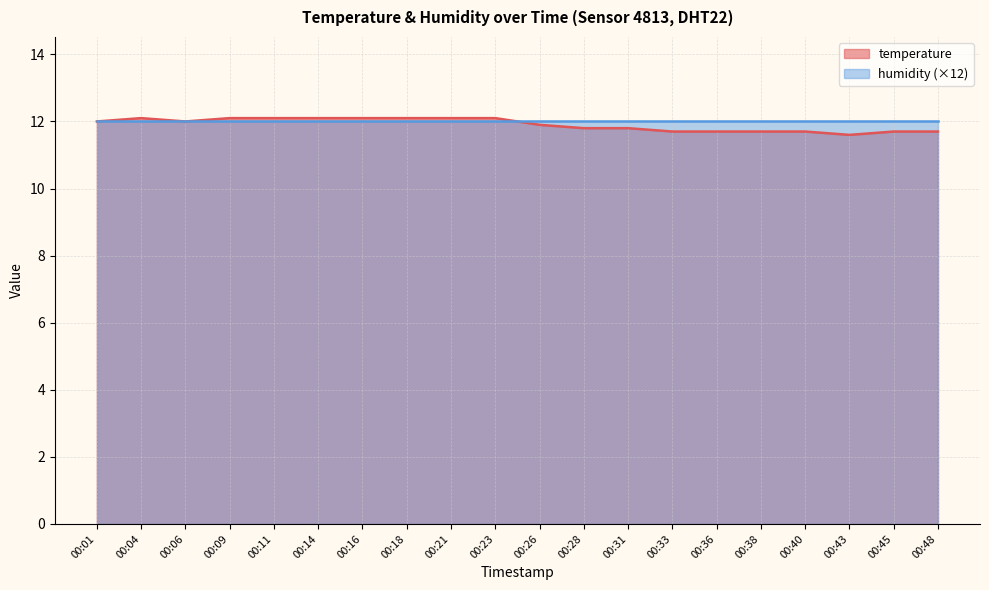

The chart shows a value of 11.7 at 00:38. True or false?

True